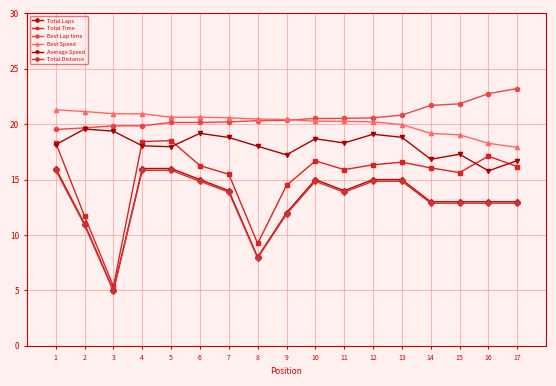

Does the chart display data point markers on the line(s)?

Yes